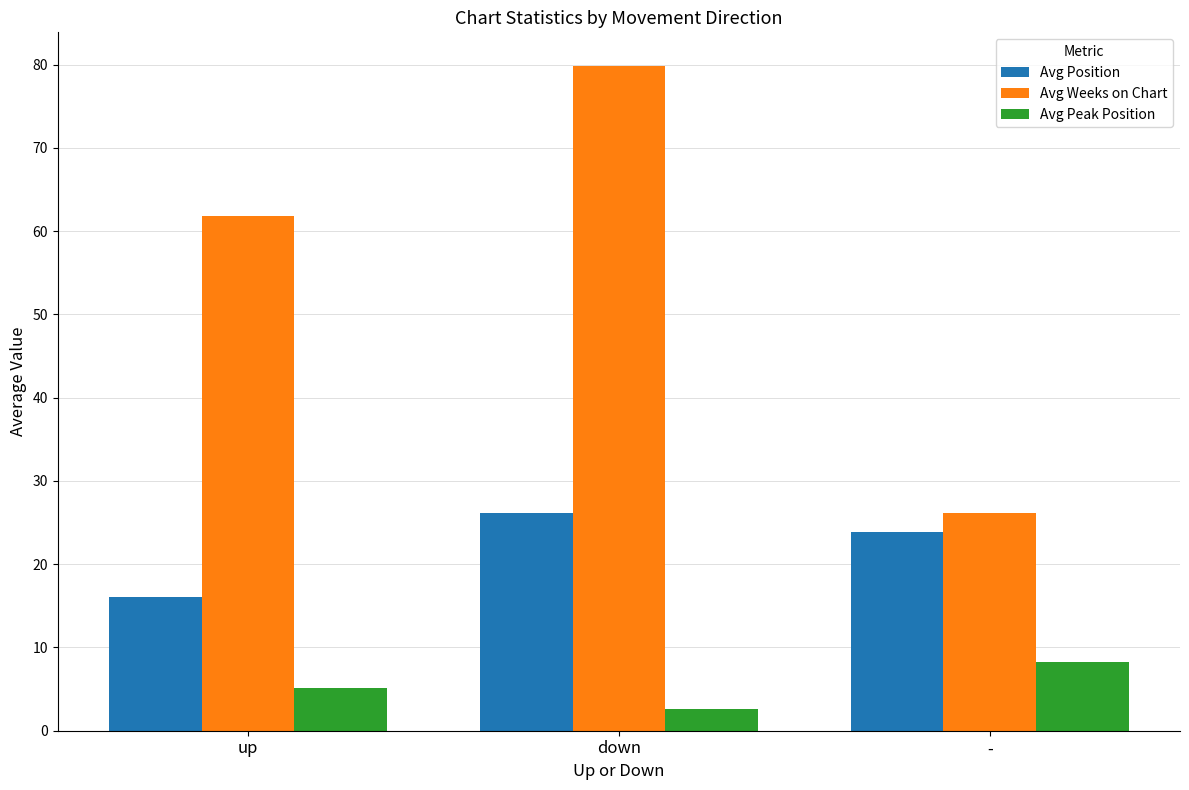

Which series changed the most between down and -?

Avg Weeks on Chart